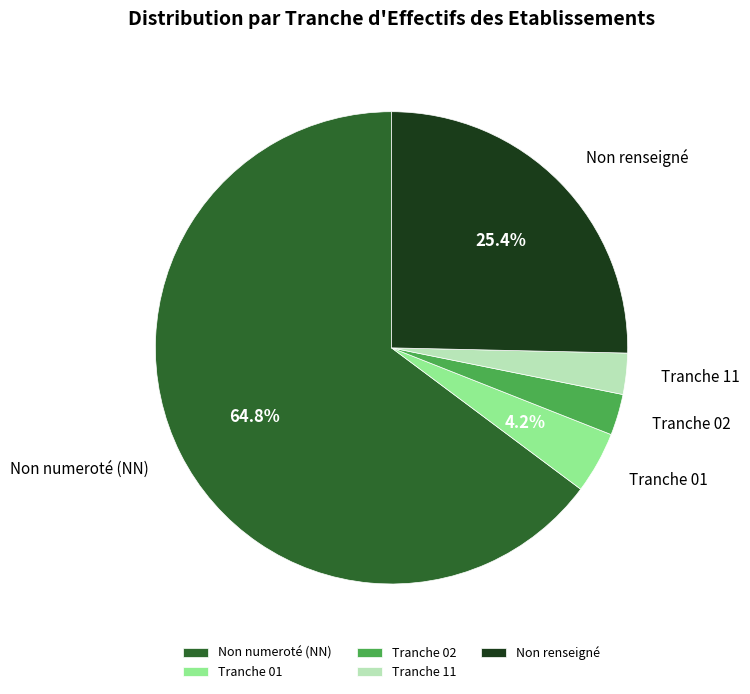

What percentage is NOT represented by Non renseigné?

74.6%